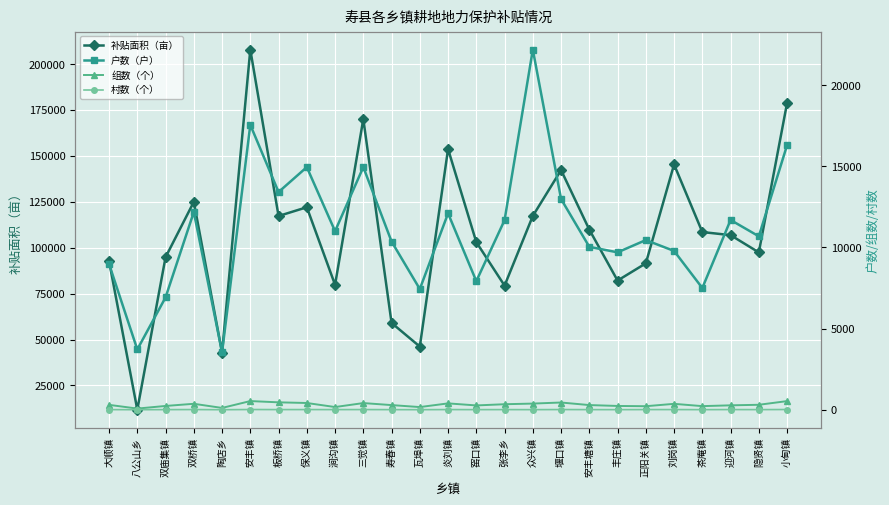

Between 涧沟镇 and 堰口镇, which is larger?

堰口镇